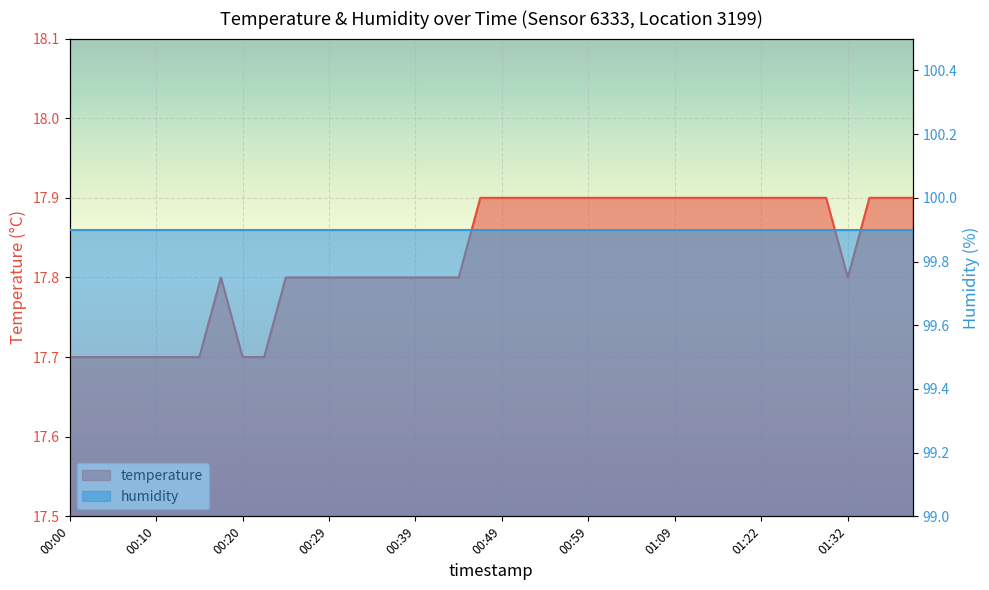

What is the change in value from 01:32 to 01:39?

+0.1